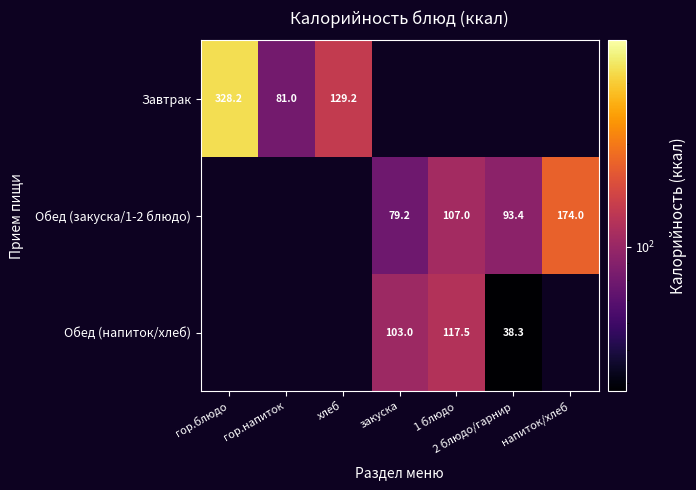

Between 1 блюдо and хлеб, which is larger?

хлеб